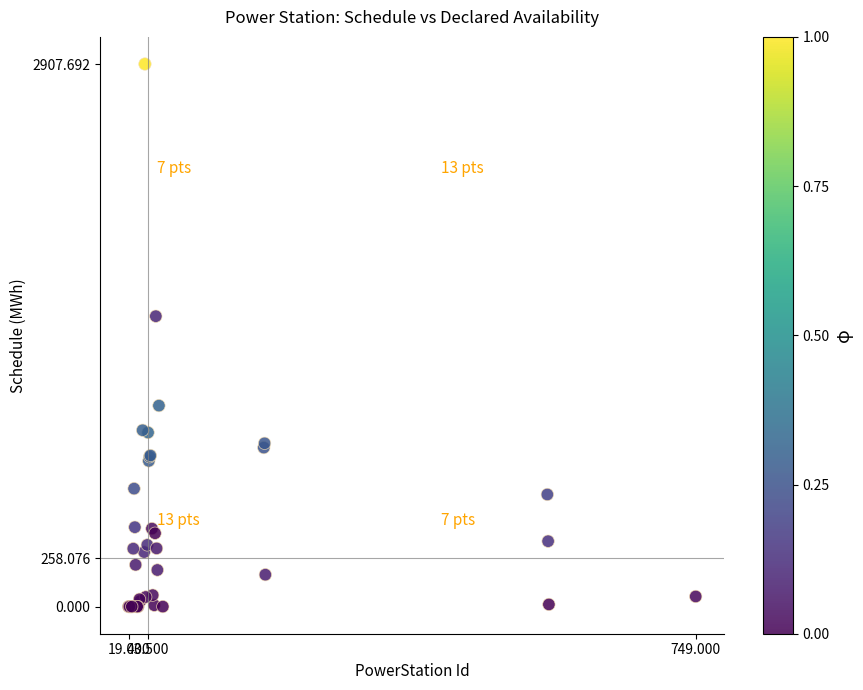

What Y value in the scatter plot is closest to 1453?

1556.2